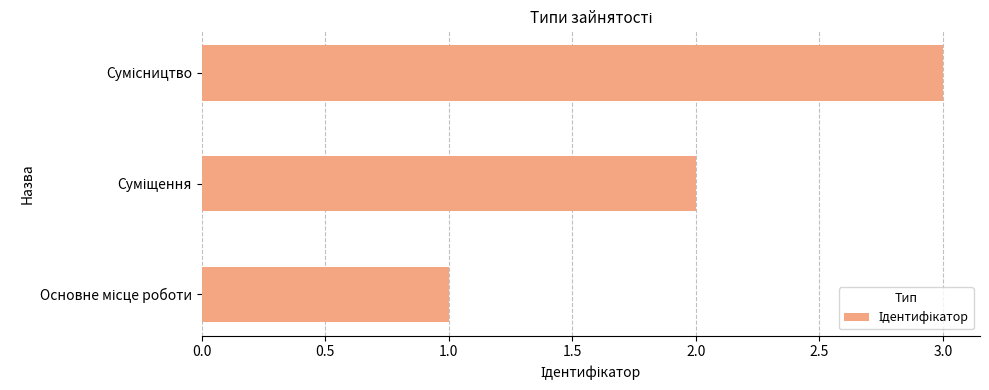

What is the sum of all values?

6